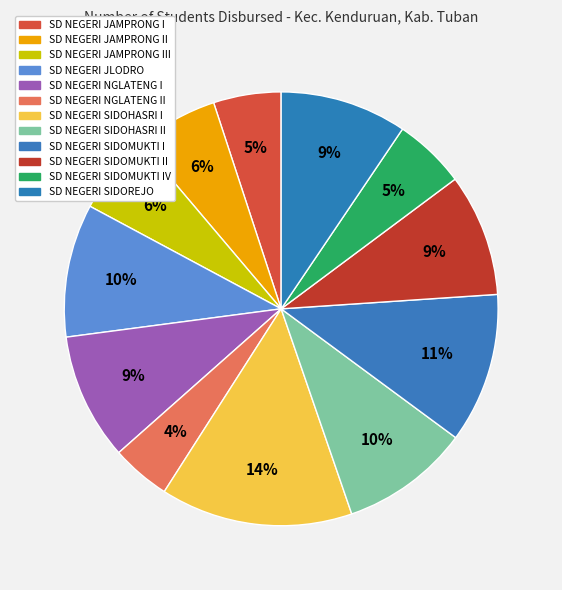

Rank the categories by value from lowest to highest.

SD NEGERI NGLATENG II, SD NEGERI JAMPRONG I, SD NEGERI SIDOMUKTI IV, SD NEGERI JAMPRONG III, SD NEGERI JAMPRONG II, SD NEGERI SIDOMUKTI II, SD NEGERI NGLATENG I, SD NEGERI SIDOREJO, SD NEGERI SIDOHASRI II, SD NEGERI JLODRO, SD NEGERI SIDOMUKTI I, SD NEGERI SIDOHASRI I